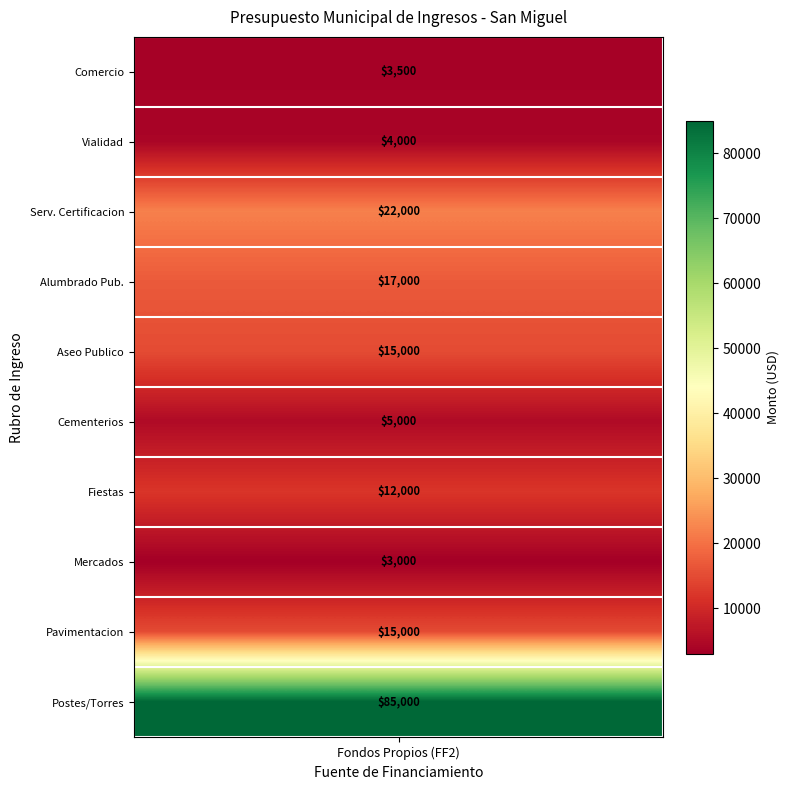

True or false: Servicios de Certificacion has a value of -9593 at 3.

False